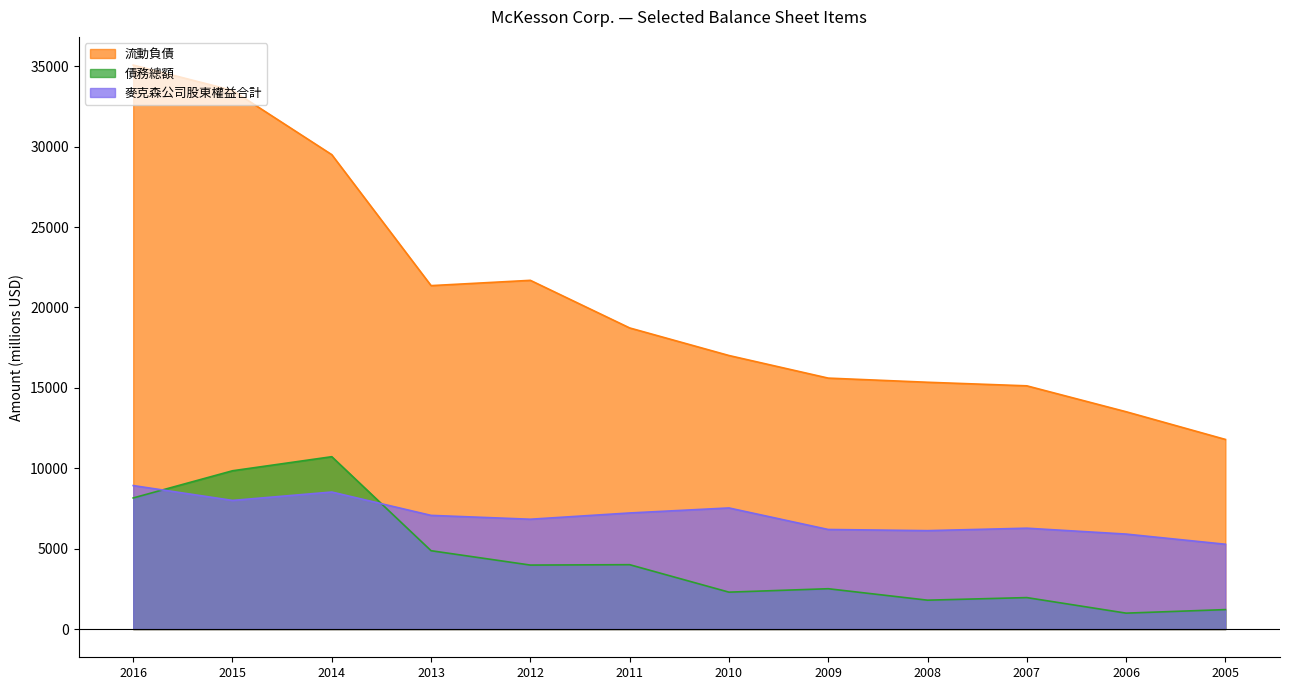

At which label does 流動負債 first exceed 18726?

2016